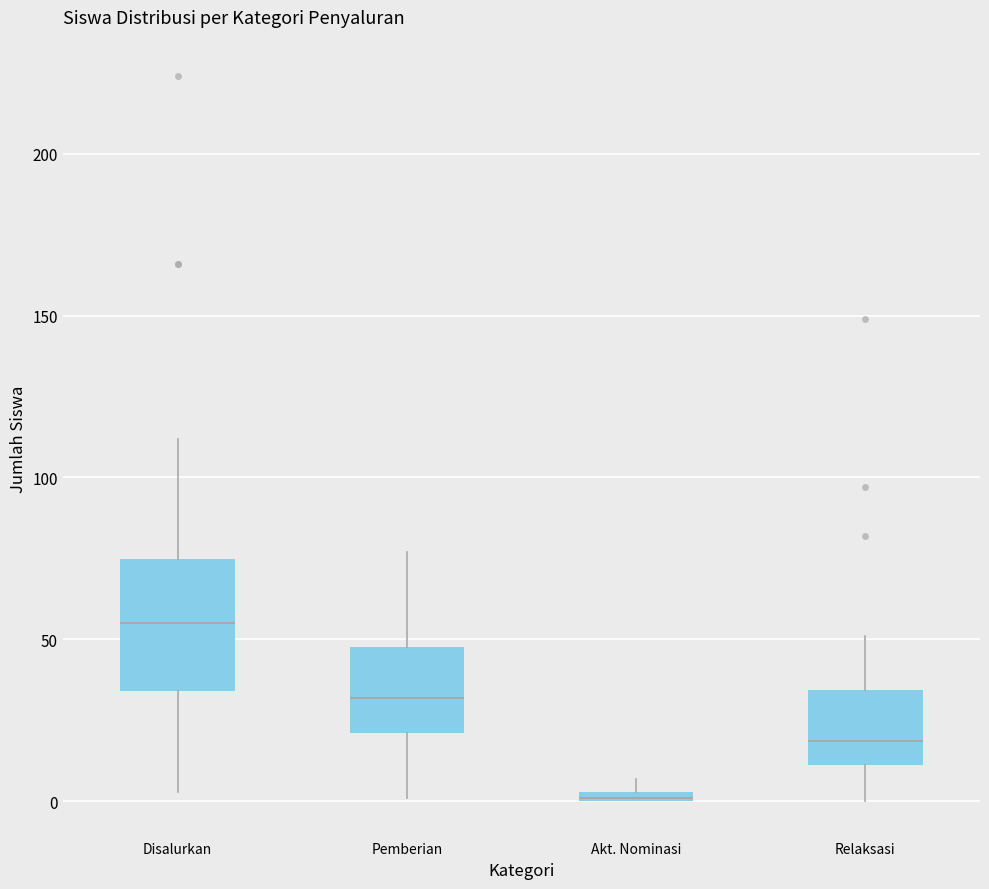

Which box's median line is the lowest?

Akt. Nominasi